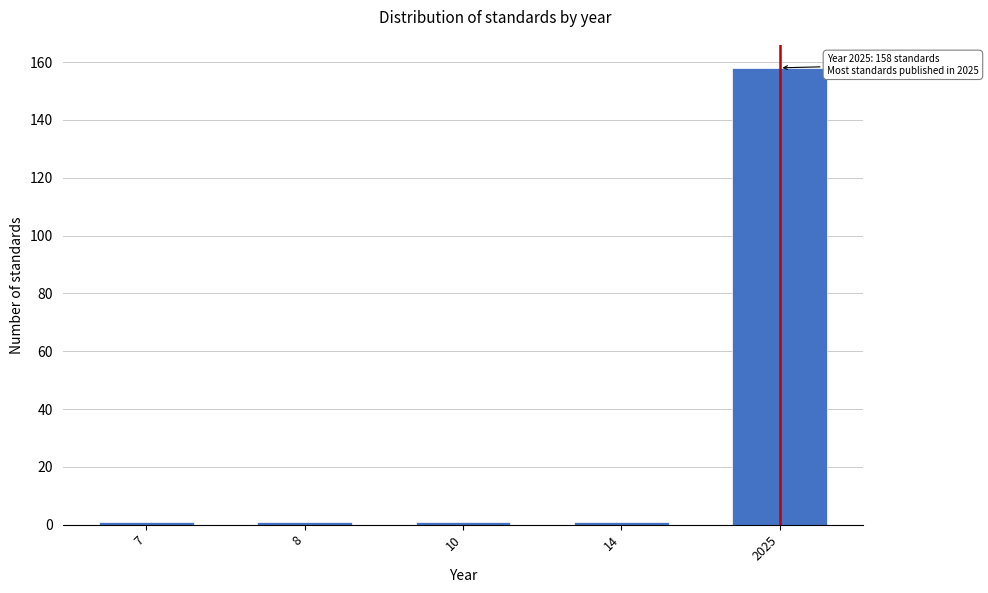

Reading right to left, list all the values displayed in this chart.

158	1	1	1	1